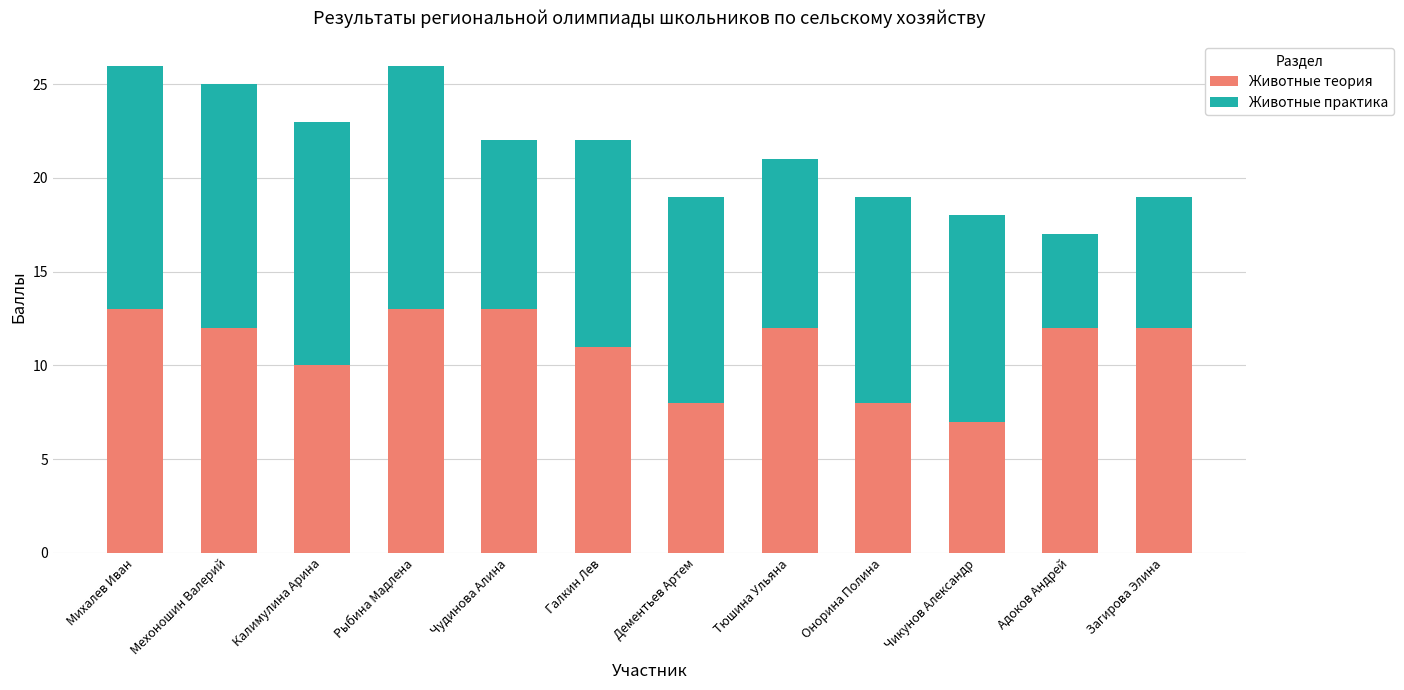

What are all the series names shown in the legend?

Животные теория, Животные практика